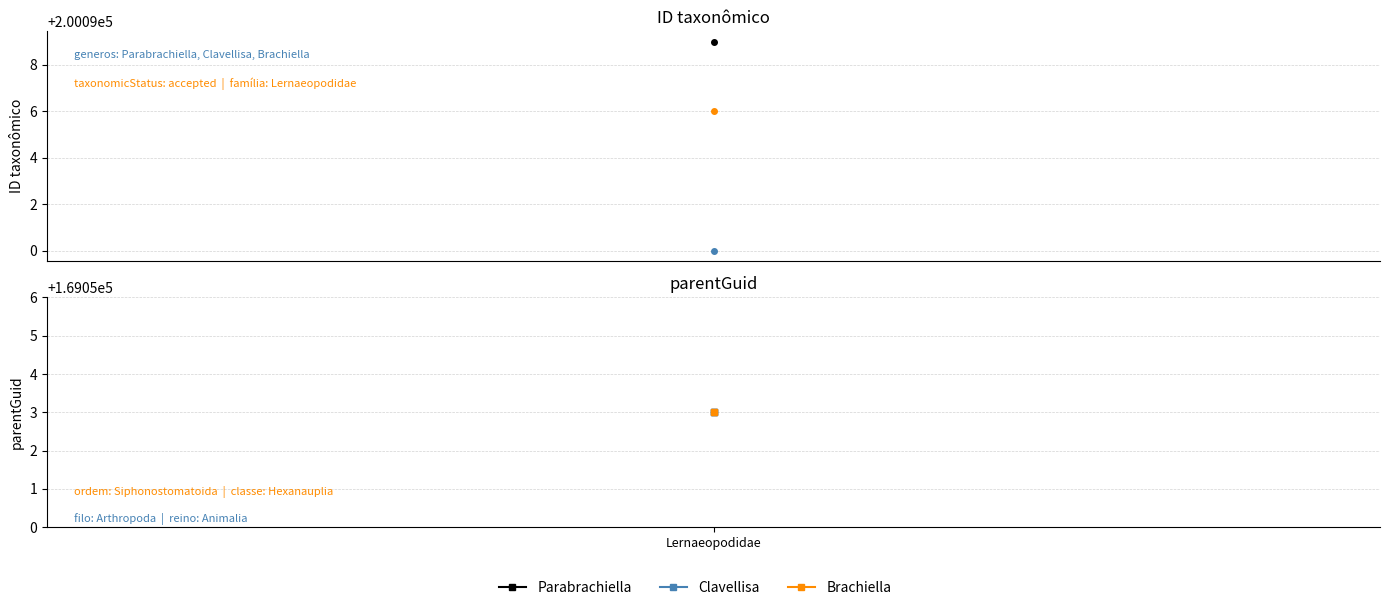

How many values in the Clavellisa series are below 200090?

1